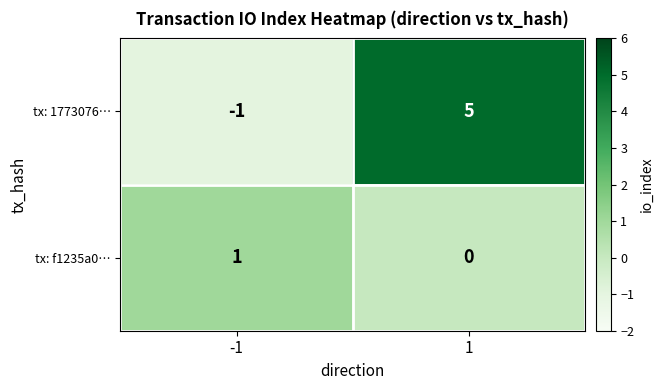

Reading left to right, transcribe all the data shown in this chart.

tx: 1773076…: -1=-1	1=5
tx: f1235a0…: -1=1	1=0